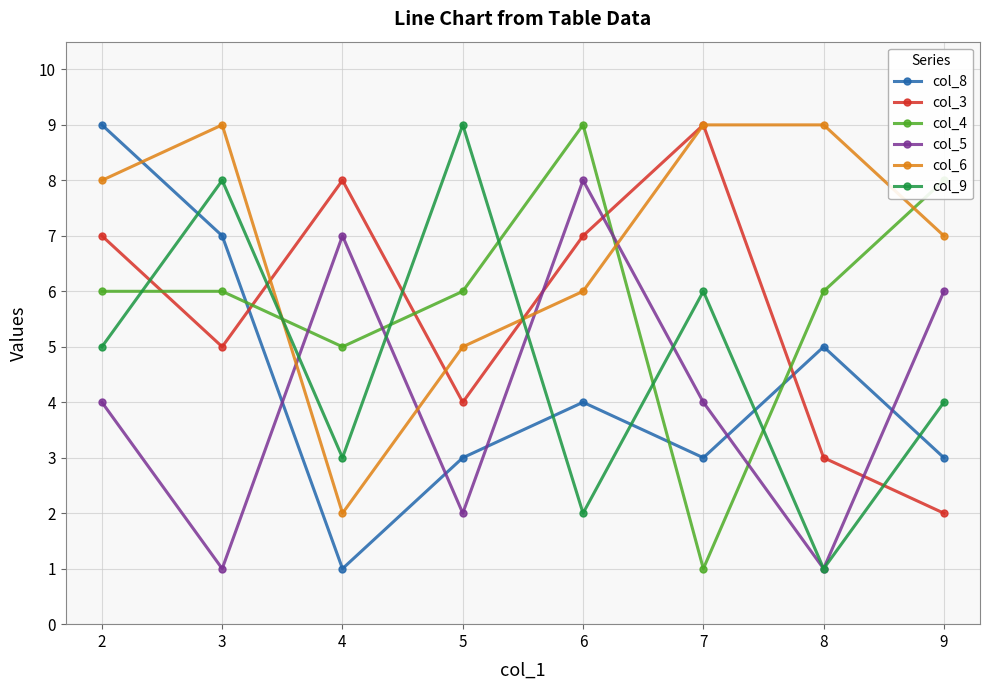

Which series changed the most between 2 and 9?

col_8